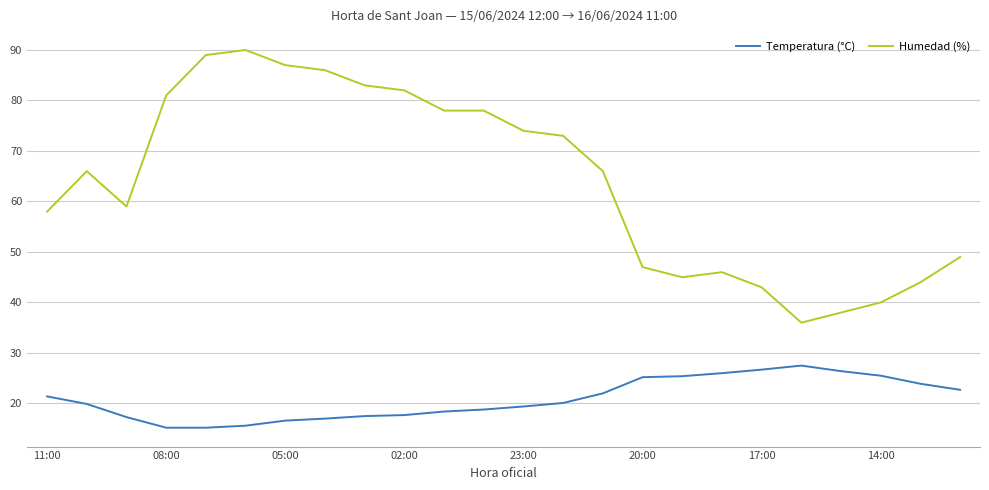

Rank the series by their average value, from lowest to highest.

Temperatura (°C), Humedad (%)